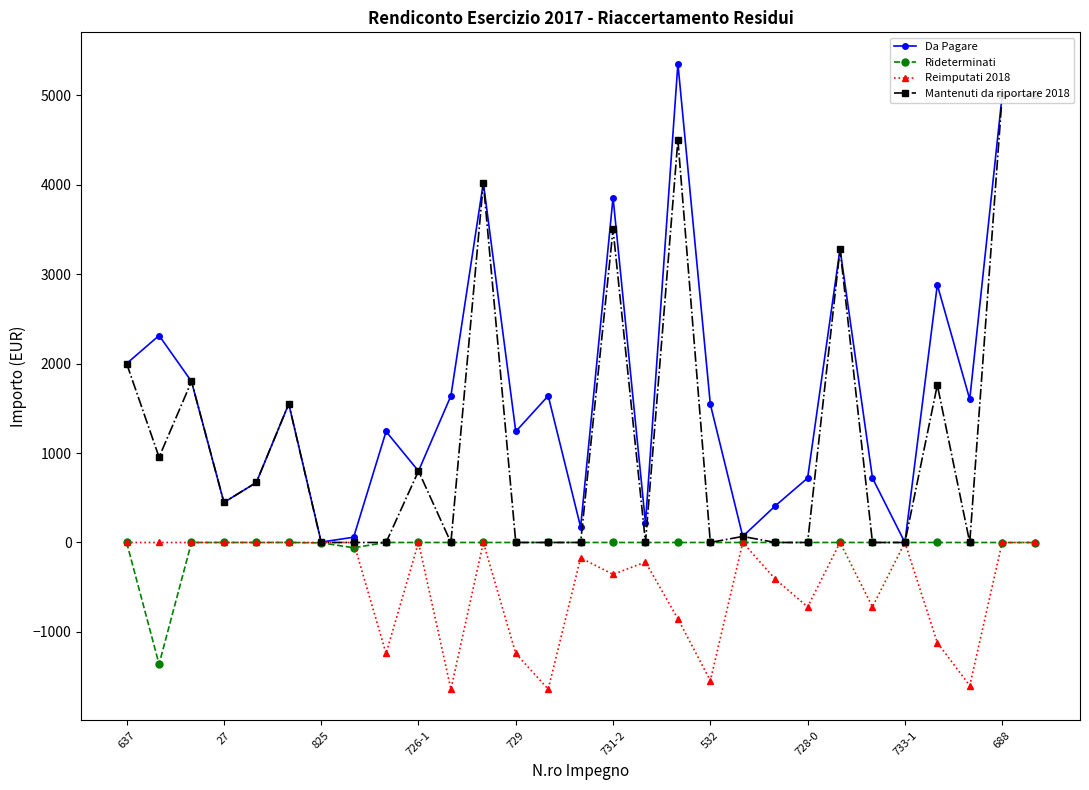

In Mantenuti da riportare 2018, how many points are lower than both neighbors (excluding endpoints)?

6